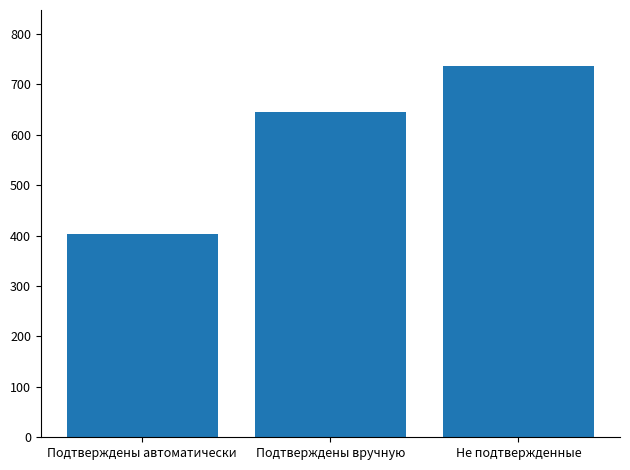

What is the label of the 2nd bar from the left?

Подтверждены вручную